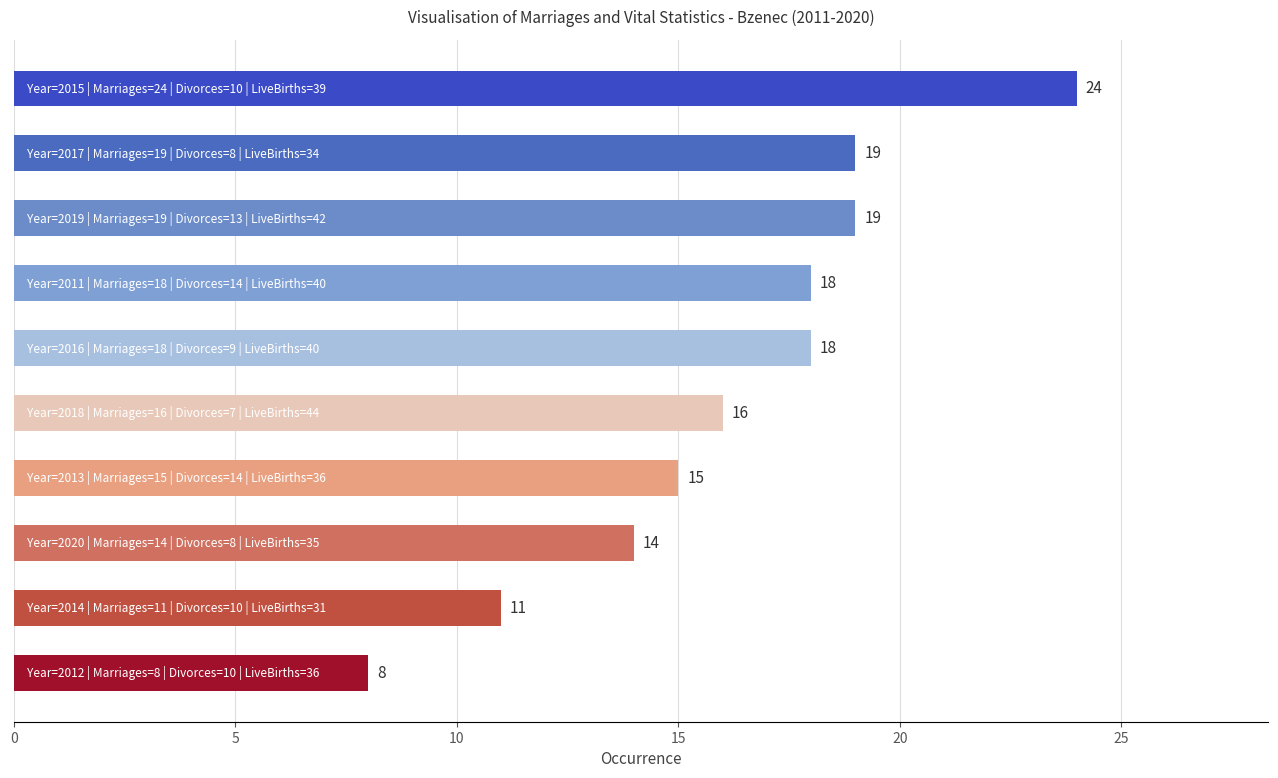

How many bars are there in total?

10